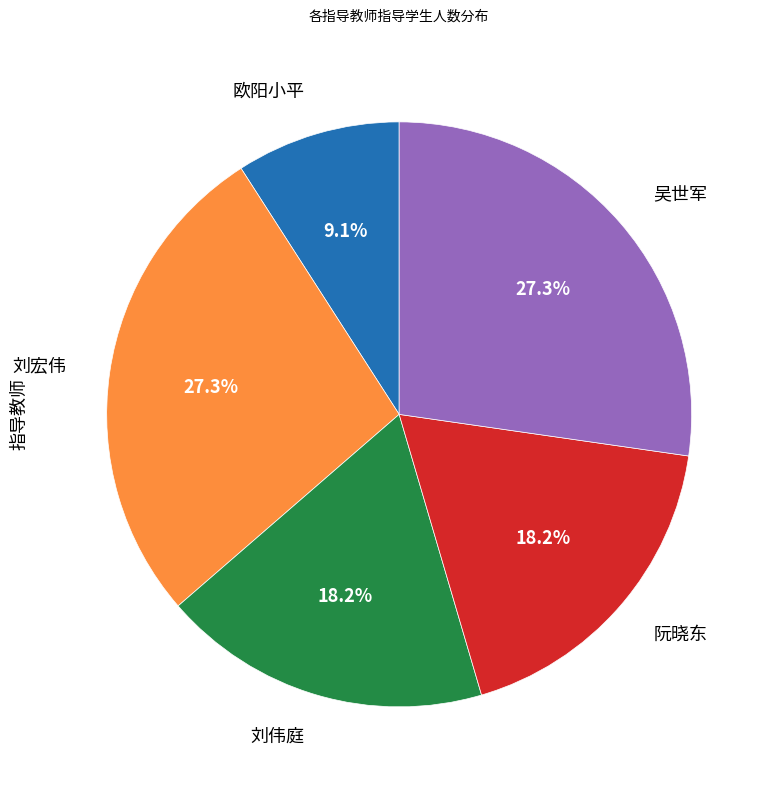

Is there a majority slice in this chart?

No